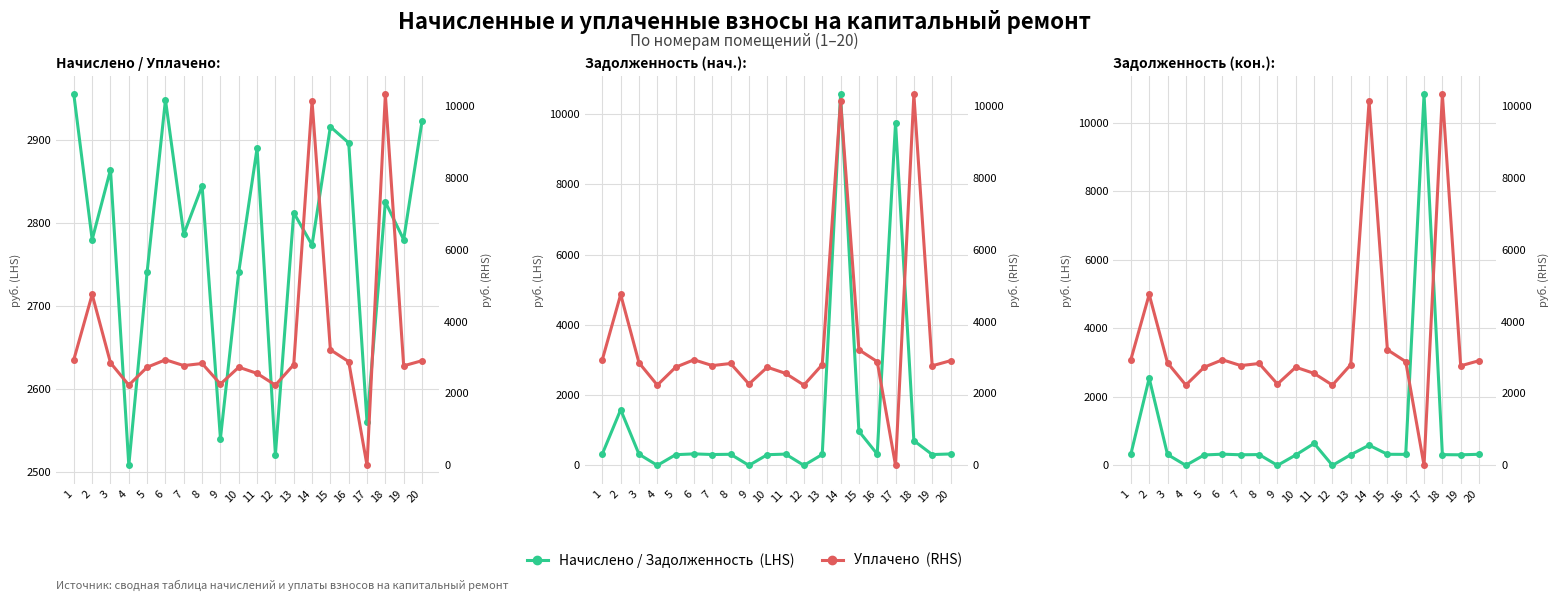

How many categories are shown in the chart?

20